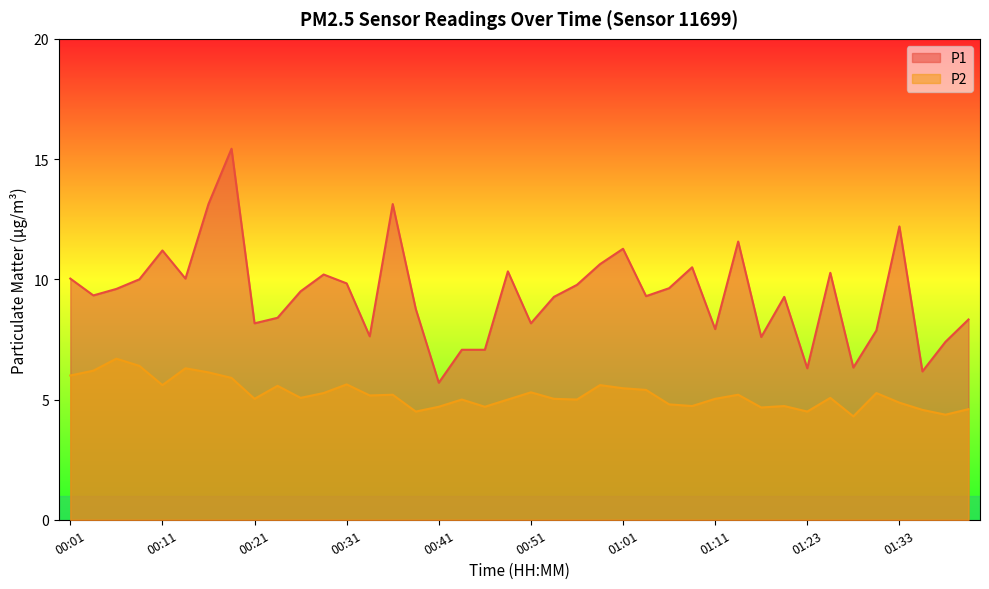

Which category has the highest value in the P1 series?

00:18